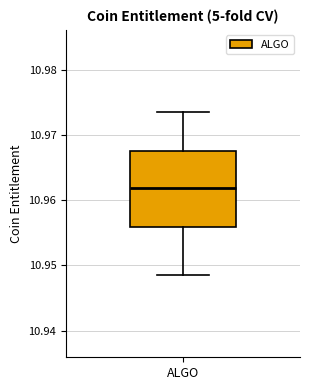

Read this box plot against the y-axis: the position of the median line, the range covered by the box, and the ends of both whiskers. The values are not printed on the chart, so give them approximately, as read against the axis.

median 10.962, box 10.956 to 10.968, whiskers 10.948 to 10.974